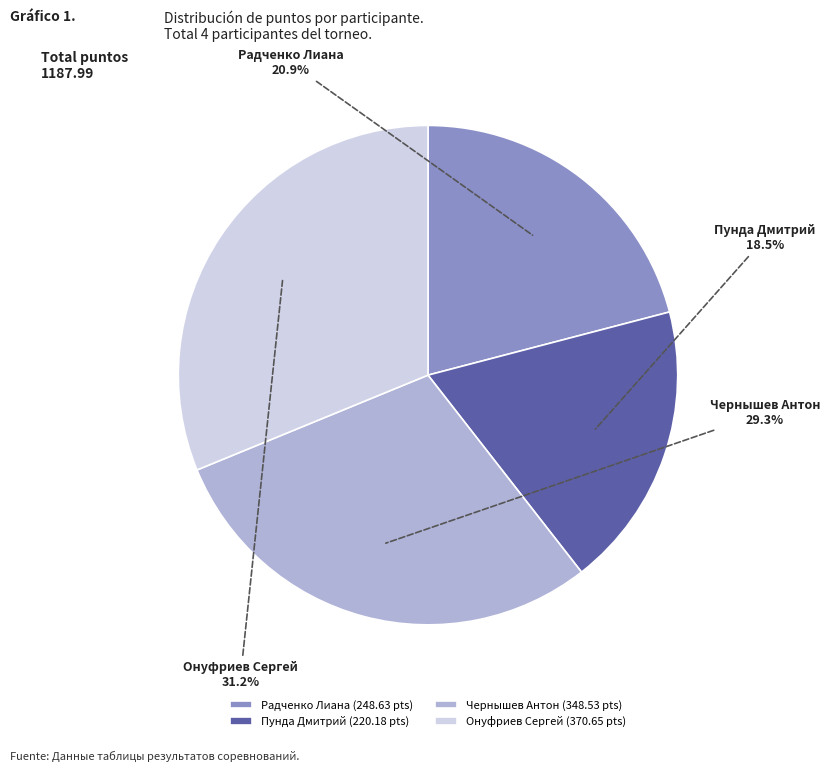

True or false: Чернышев Антон accounts for 29% of the total.

True